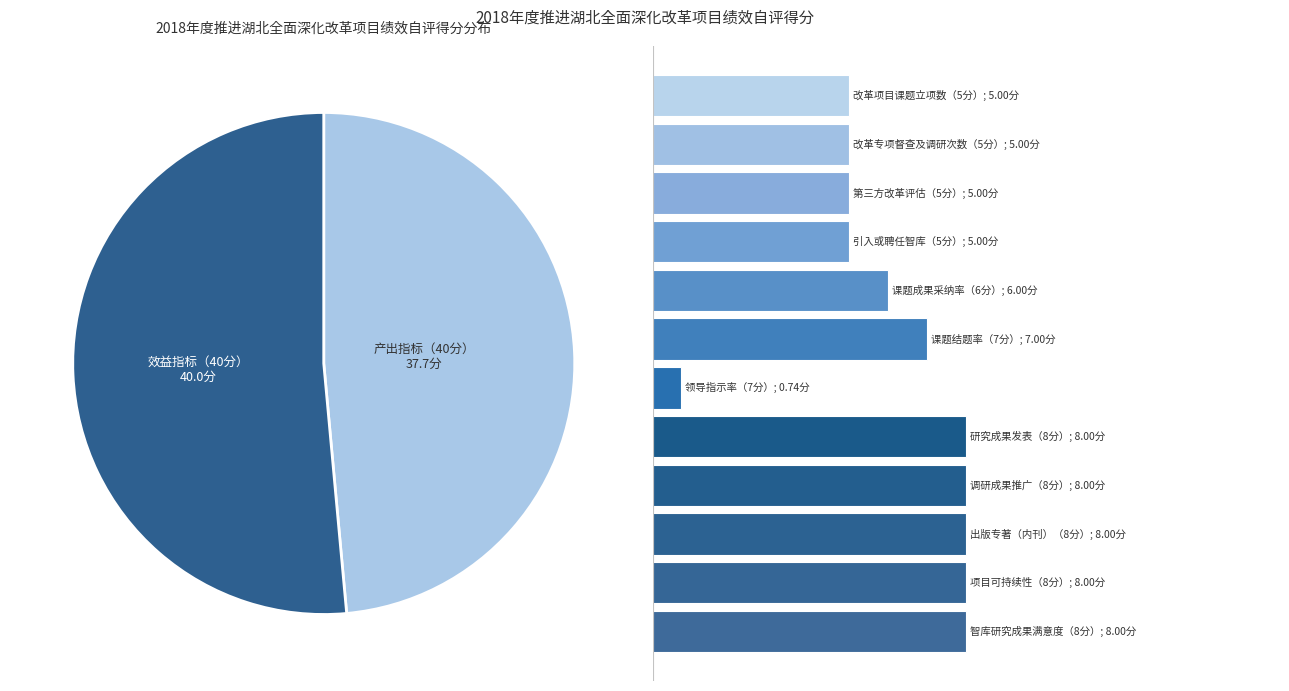

Is it true that 0 is 21% of the pie?

False